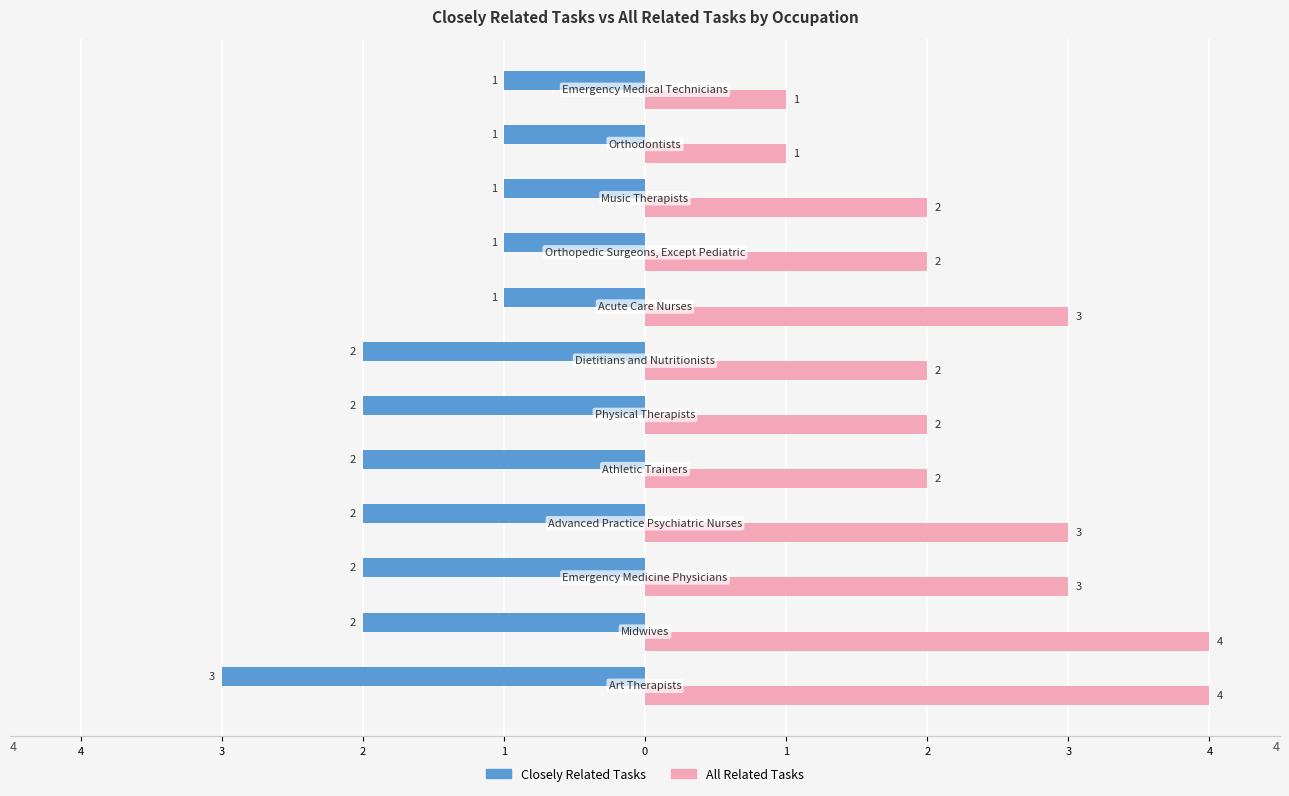

What are all the series names shown in the legend?

Closely Related Tasks, All Related Tasks